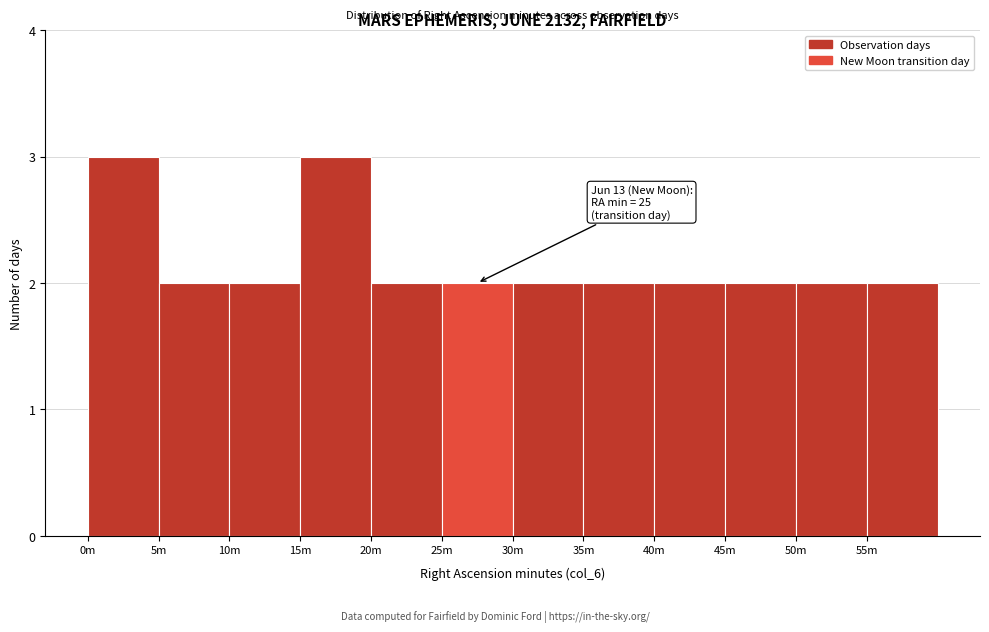

Reading left to right, extract all data points from this chart.

0m=3	5m=2	10m=2	15m=3	20m=2	25m=2	30m=2	35m=2	40m=2	45m=2	50m=2	55m=2